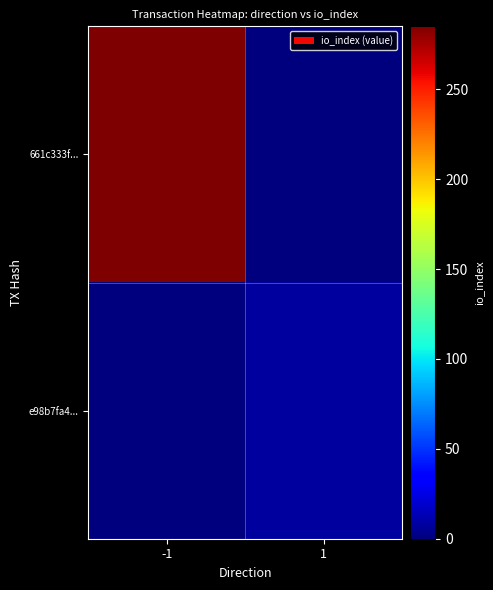

What is the difference between the highest and lowest values at 1?

8